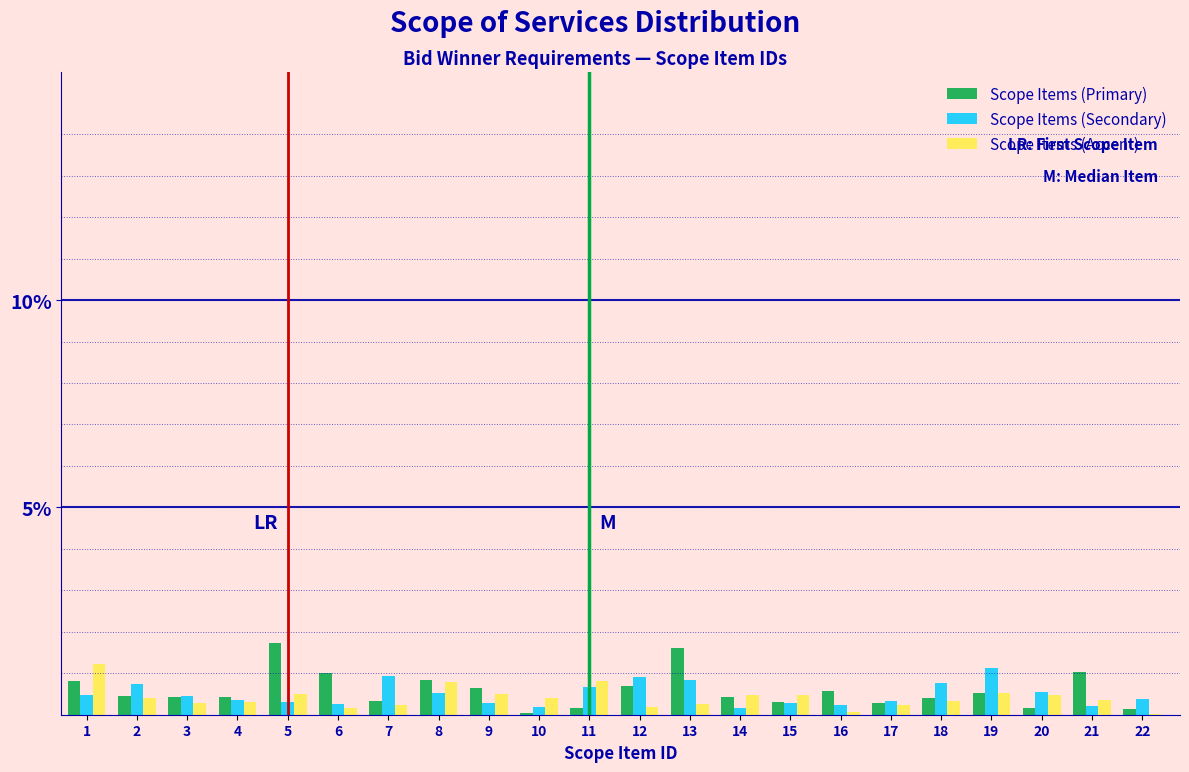

Are the bars horizontal?

No